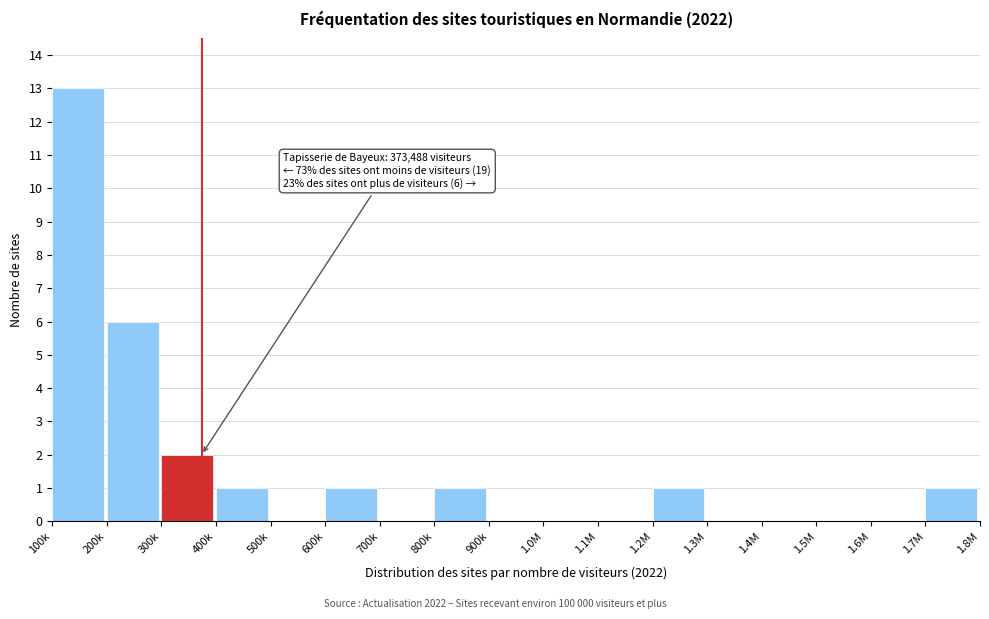

Reading right to left, what are all the values shown in this chart?

1.7M=1	1.6M=0	1.5M=0	1.4M=0	1.3M=0	1.2M=1	1.1M=0	1.0M=0	900k=0	800k=1	700k=0	600k=1	500k=0	400k=1	300k=2	200k=6	100k=13